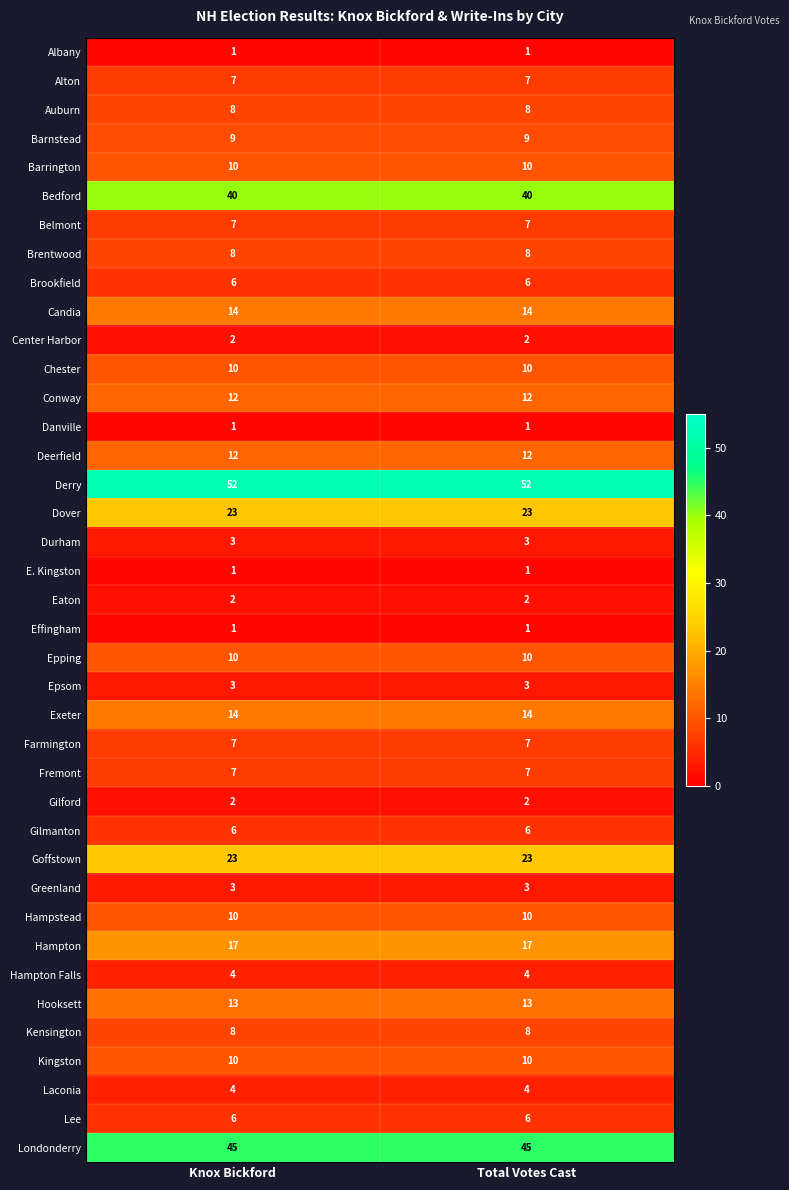

What is the spread (max minus min) of values at Total Votes Cast?

51